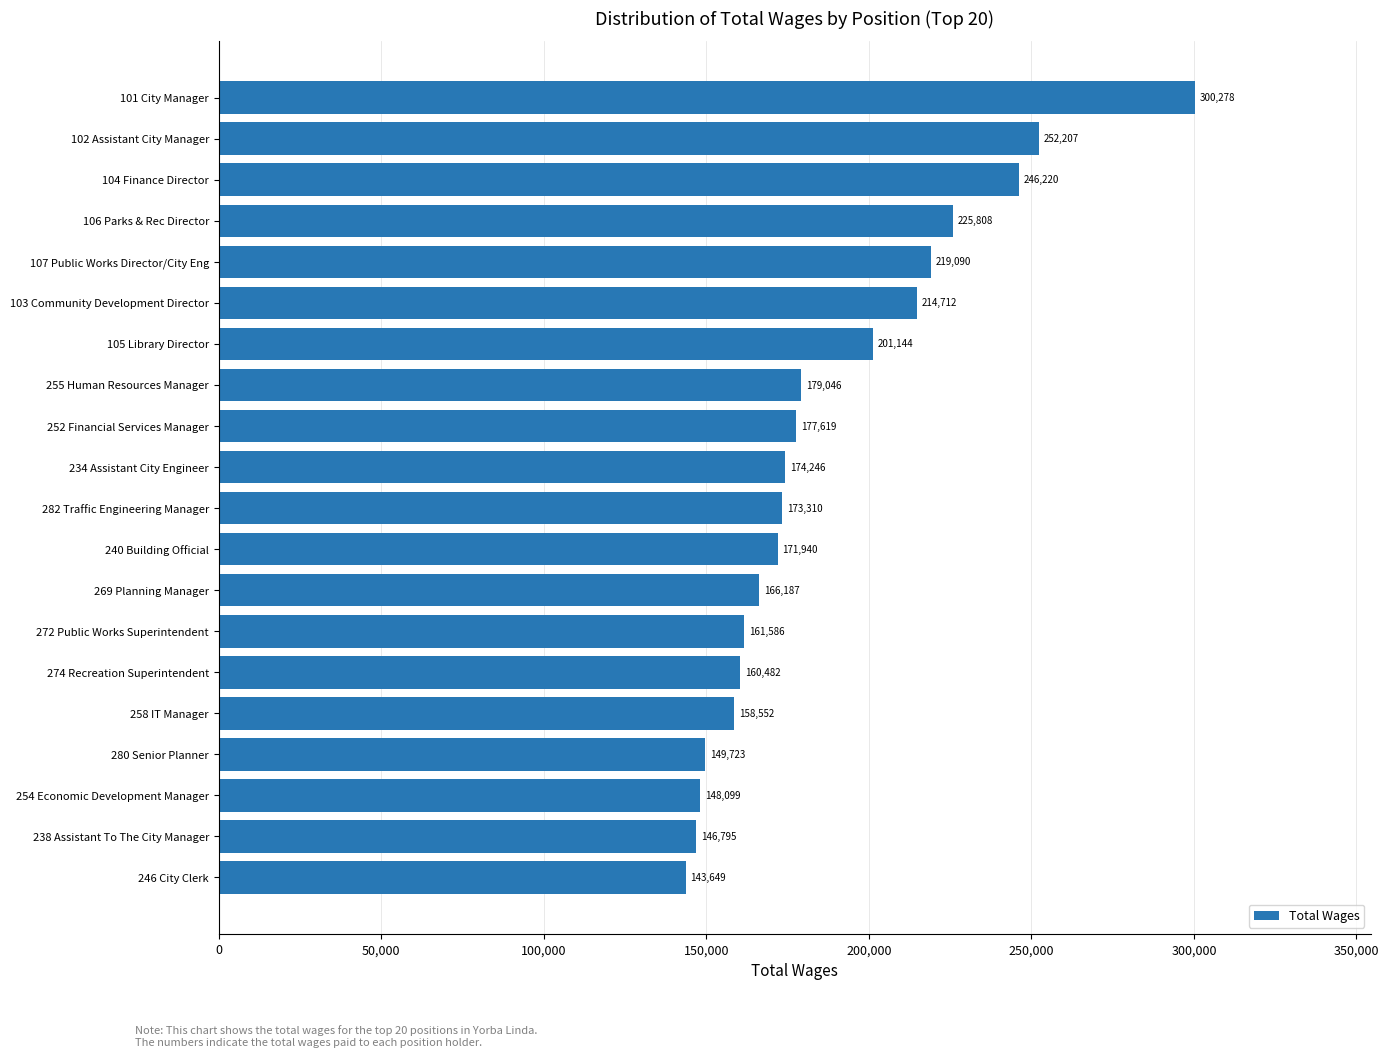

What is the ratio of the value at 258 IT Manager to the value at 274 Recreation Superintendent?

1.0